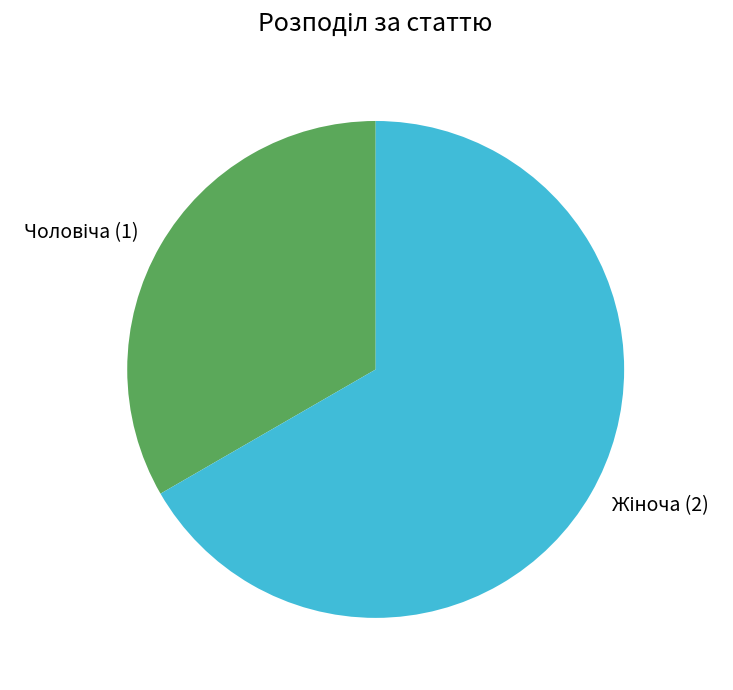

Count the number of slices in the pie.

2